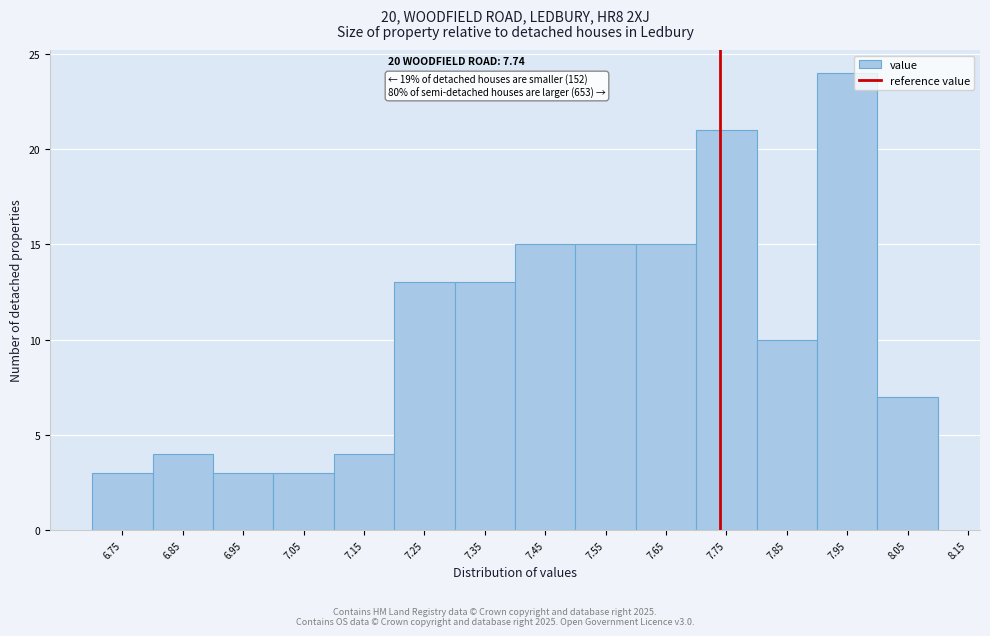

Over which range of the x-axis is the bar tallest?

7.9 to 8.0